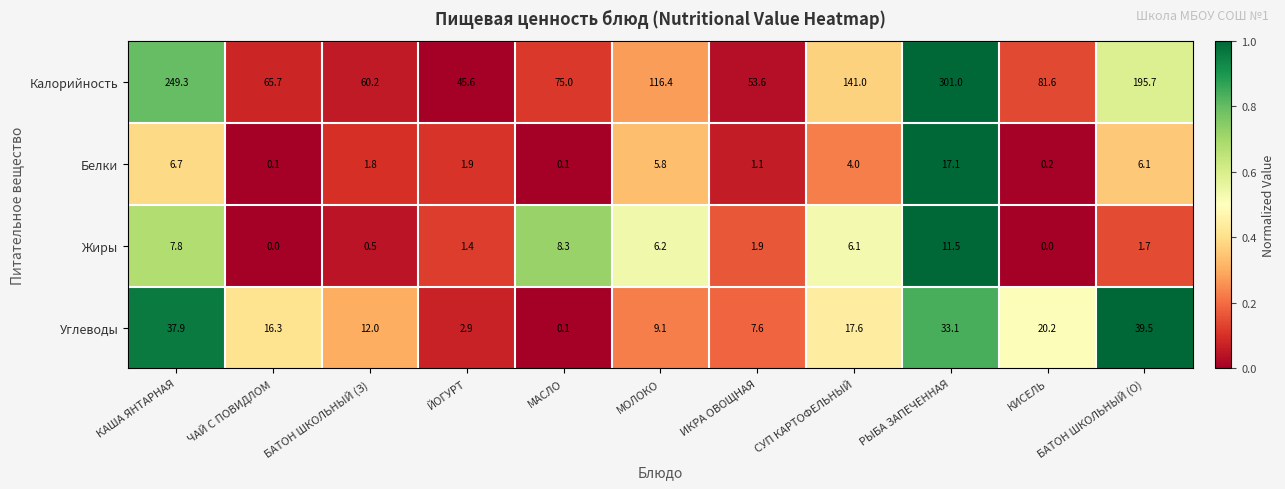

The Углеводы series shows 3.0 at МОЛОКО. True or false?

False